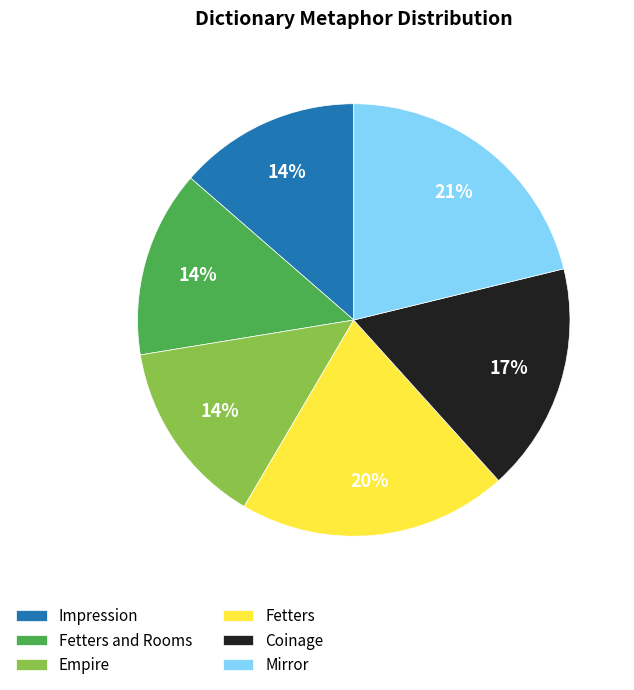

To the nearest percent, what is the combined percentage of Fetters and Rooms and Empire?

28%